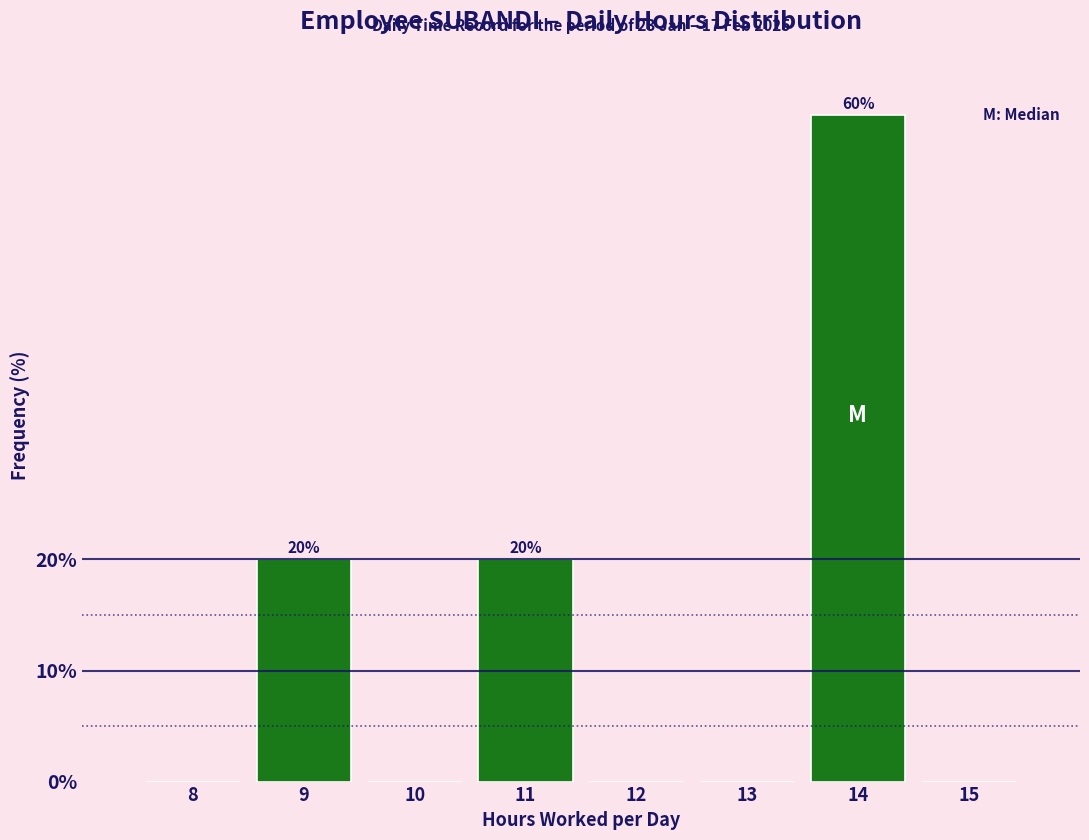

Reading left to right, transcribe all the data shown in this chart.

8=0	9=20	10=0	11=20	12=0	13=0	14=60	15=0